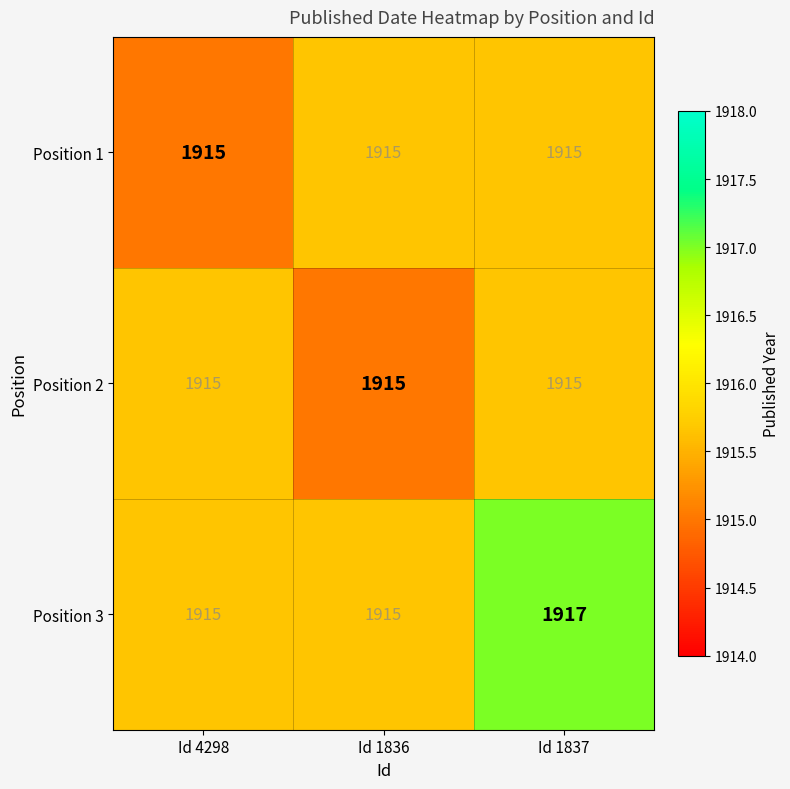

Reading left to right, extract all data points from this chart.

Position 1: Id 4298=1915	Id 1836=1915	Id 1837=1915
Position 2: Id 4298=1915	Id 1836=1915	Id 1837=1915
Position 3: Id 4298=1915	Id 1836=1915	Id 1837=1917